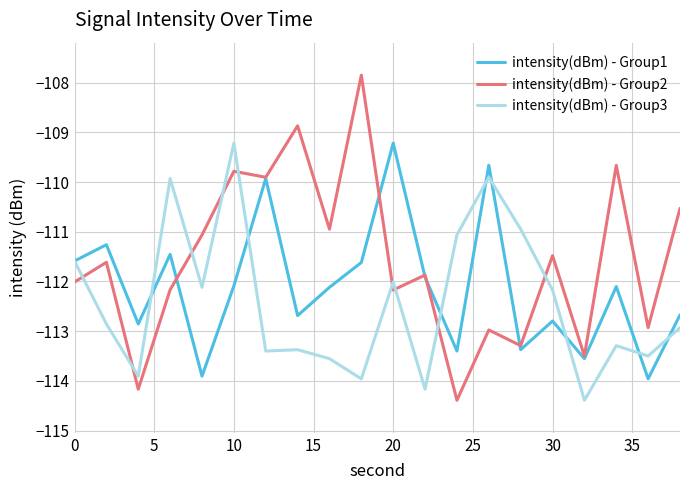

What is the maximum value shown in the chart?

-107.8